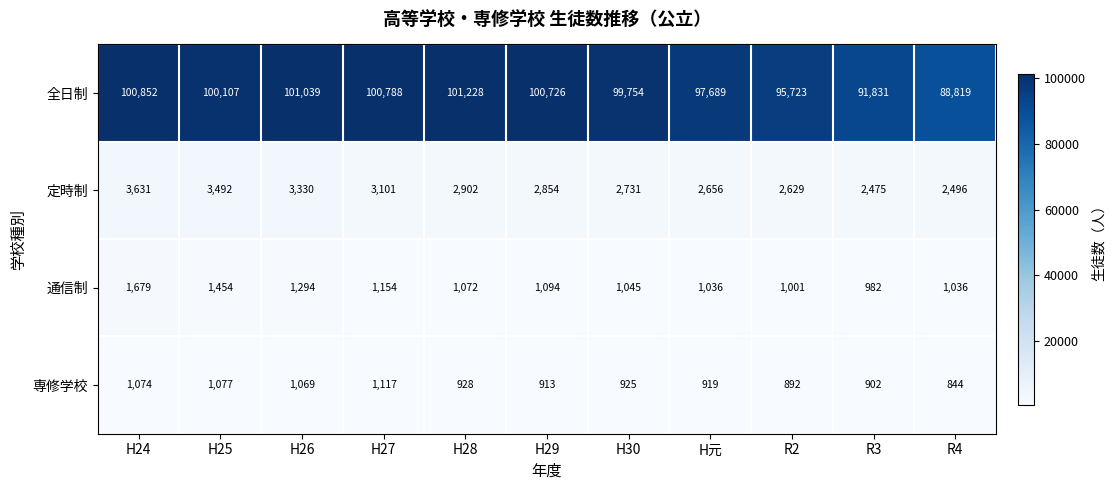

Which series has the largest total across all categories?

全日制